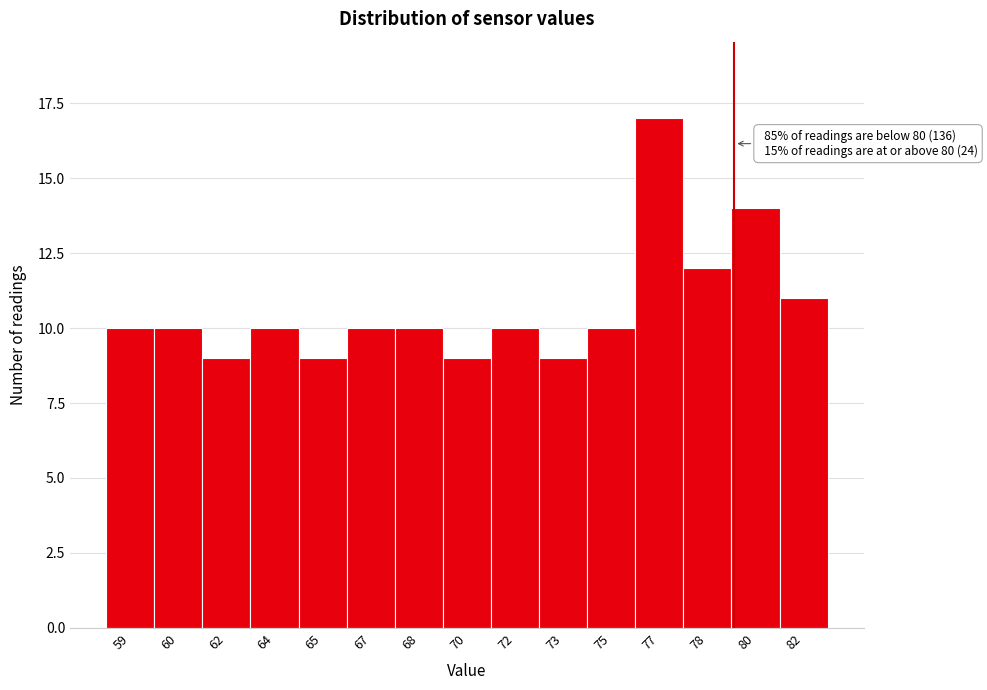

Reading left to right, transcribe all the data shown in this chart.

10	10	9	10	9	10	10	9	10	9	10	17	12	14	11